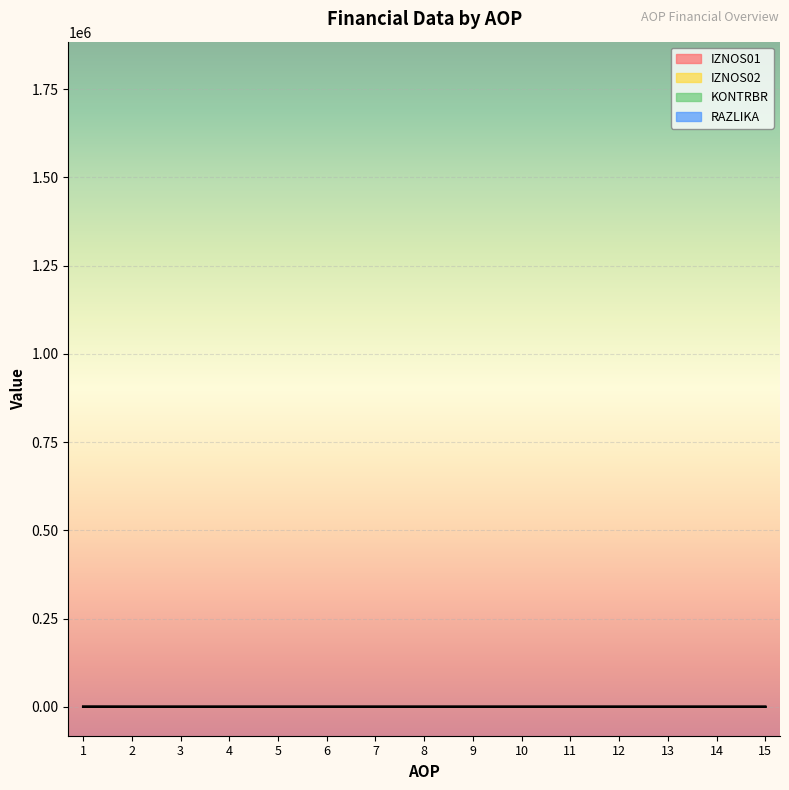

What are all the series names shown in the legend?

IZNOS01, IZNOS02, KONTRBR, RAZLIKA